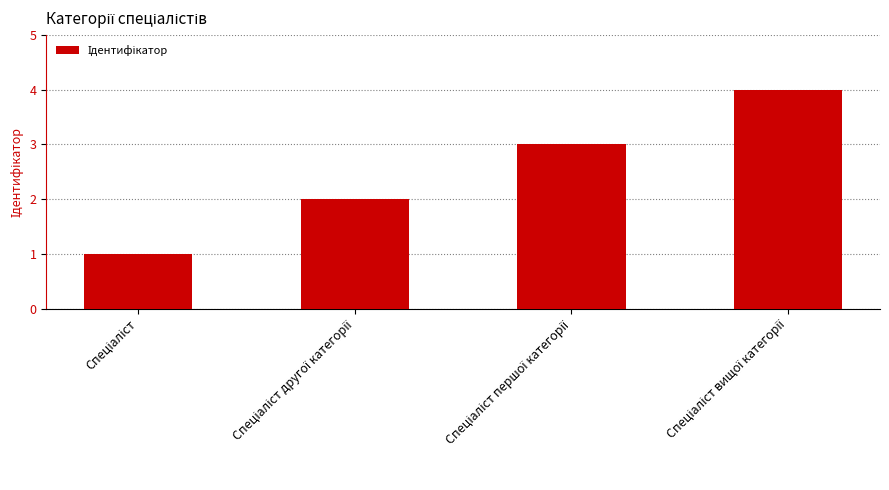

What is the sum of all values?

10